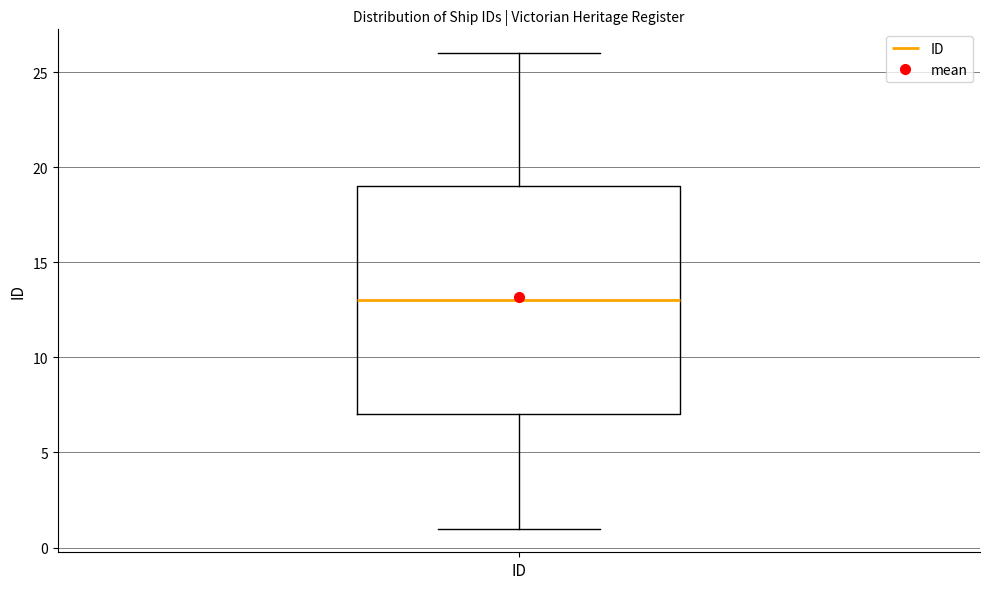

Read this box plot against the y-axis: the position of the median line, the range covered by the box, and the ends of both whiskers. The values are not printed on the chart, so give them approximately, as read against the axis.

median 13, box 7 to 19, whiskers 1 to 26